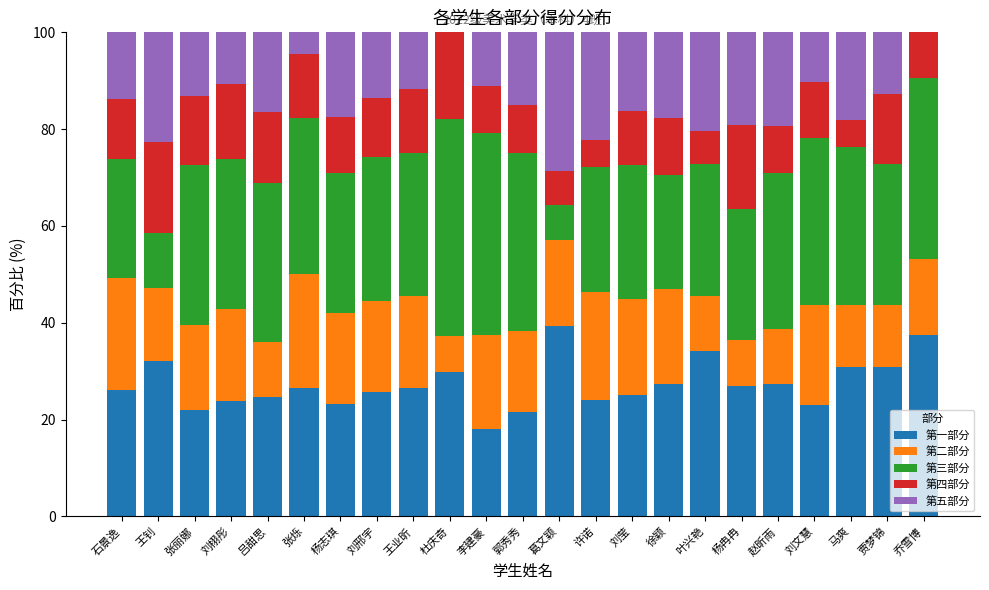

How many distinct data groups are displayed?

5